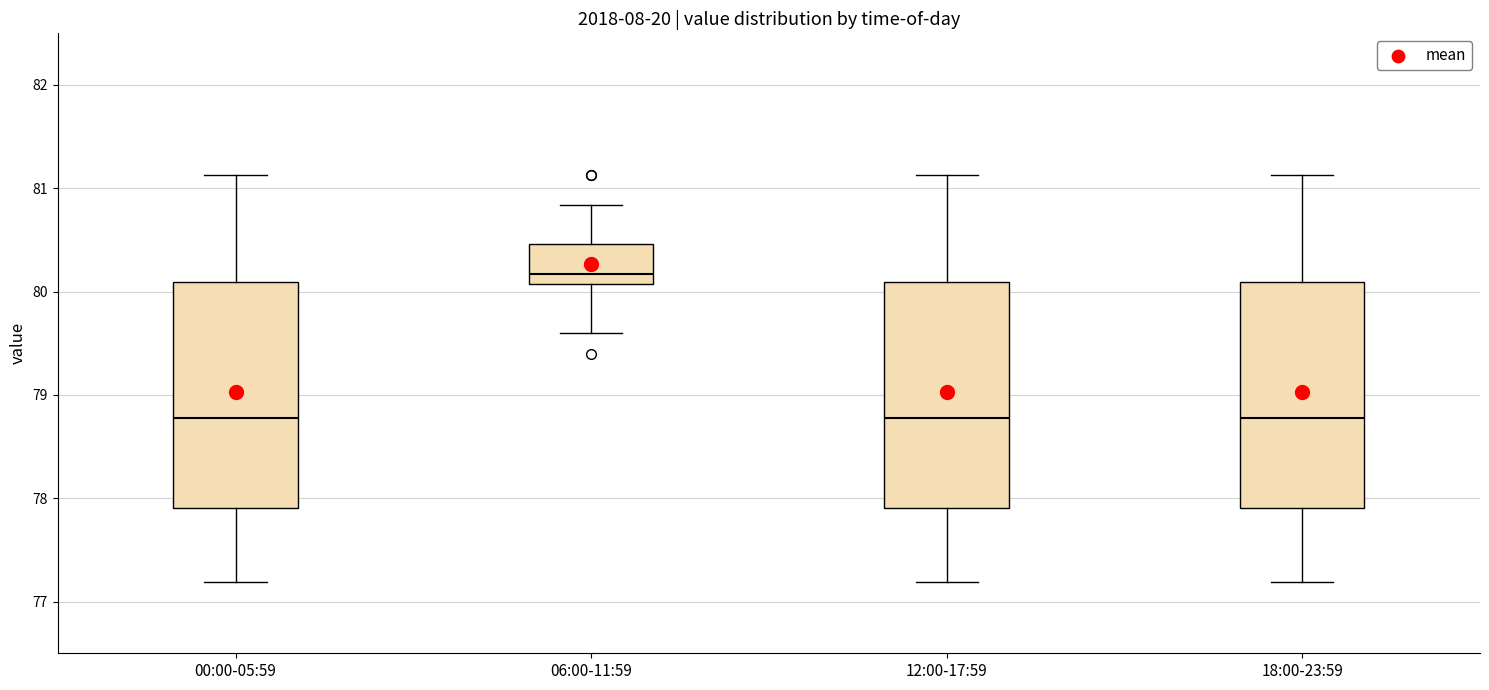

Where is the upper edge of the box for 00:00-05:59 on the y-axis? The values are not printed on the chart, so give them approximately, as read against the axis.

80.1